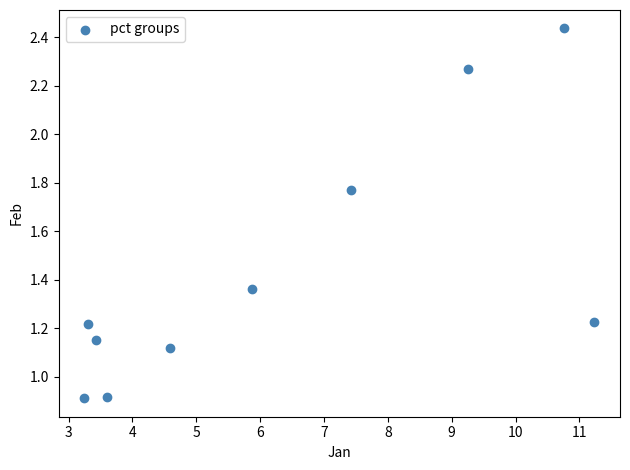

What is the range of X values (max minus min)?

8.0